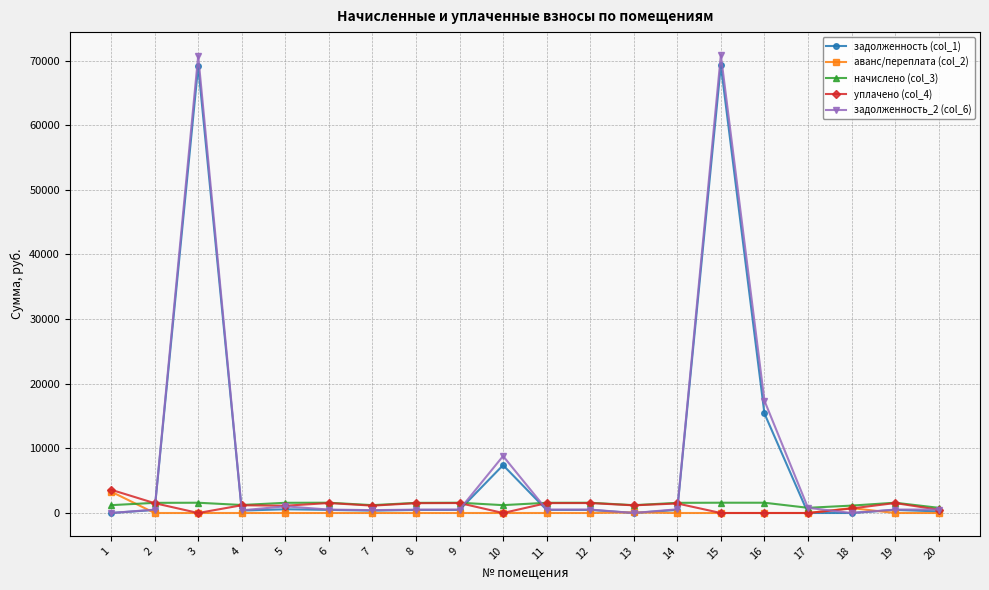

What is the sum of the уплачено (col_4) values at 20 and 9?

2050.6